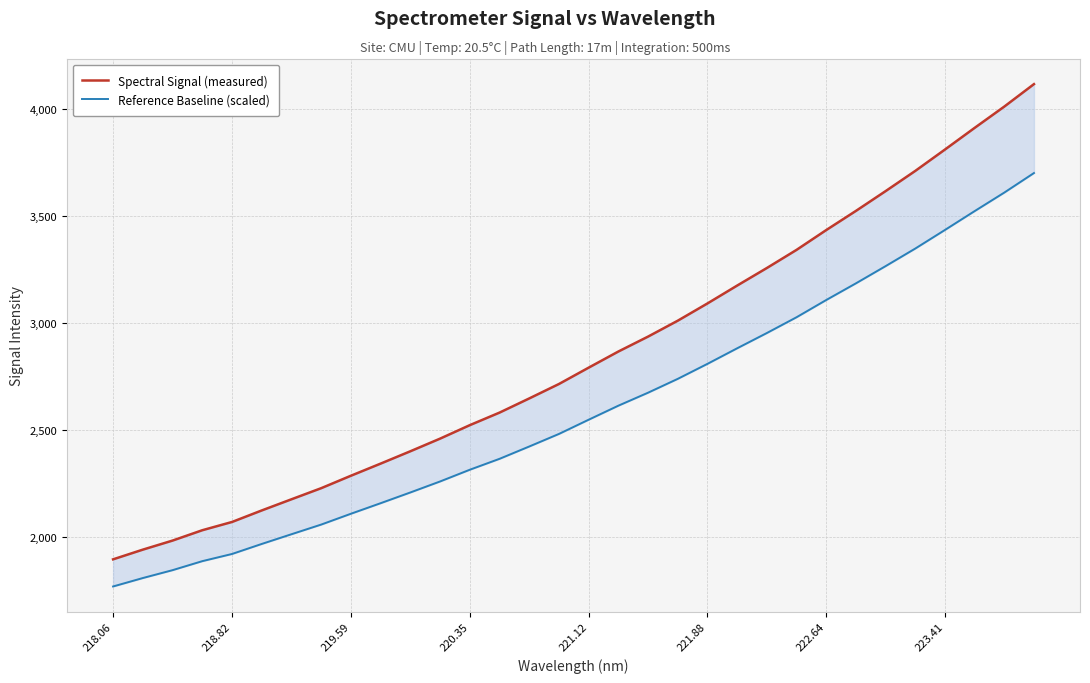

What is the label of the 7th point from the left?

222.64